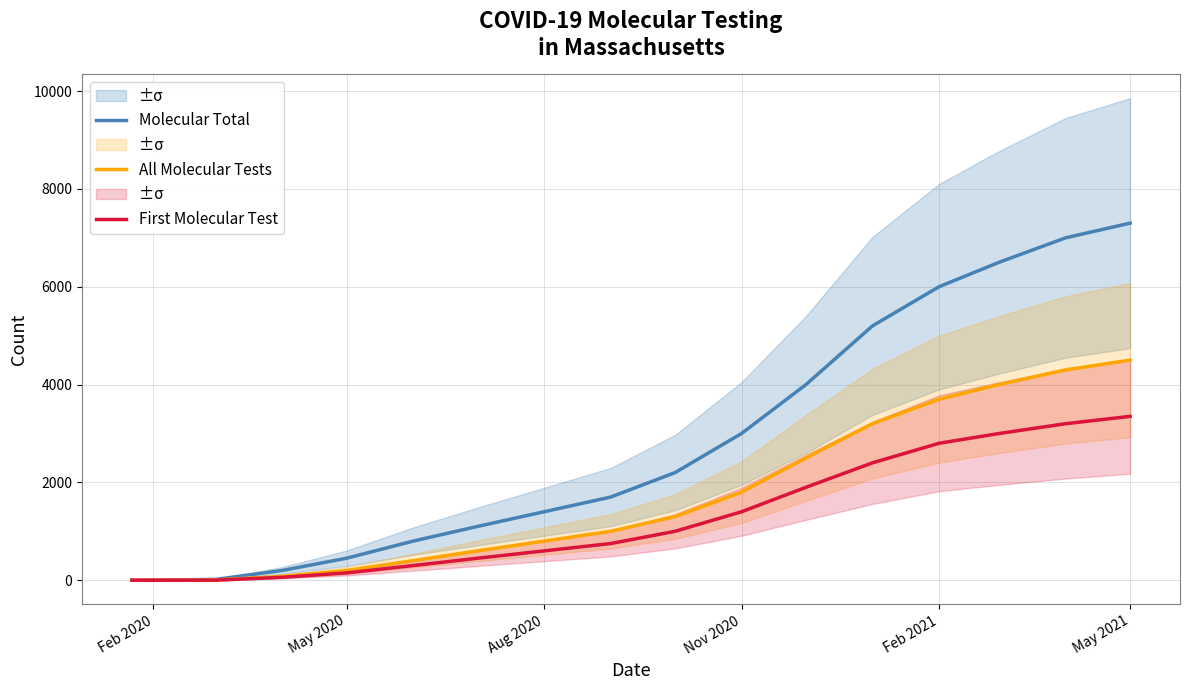

At which label does Molecular Total reach its peak?

May 2021